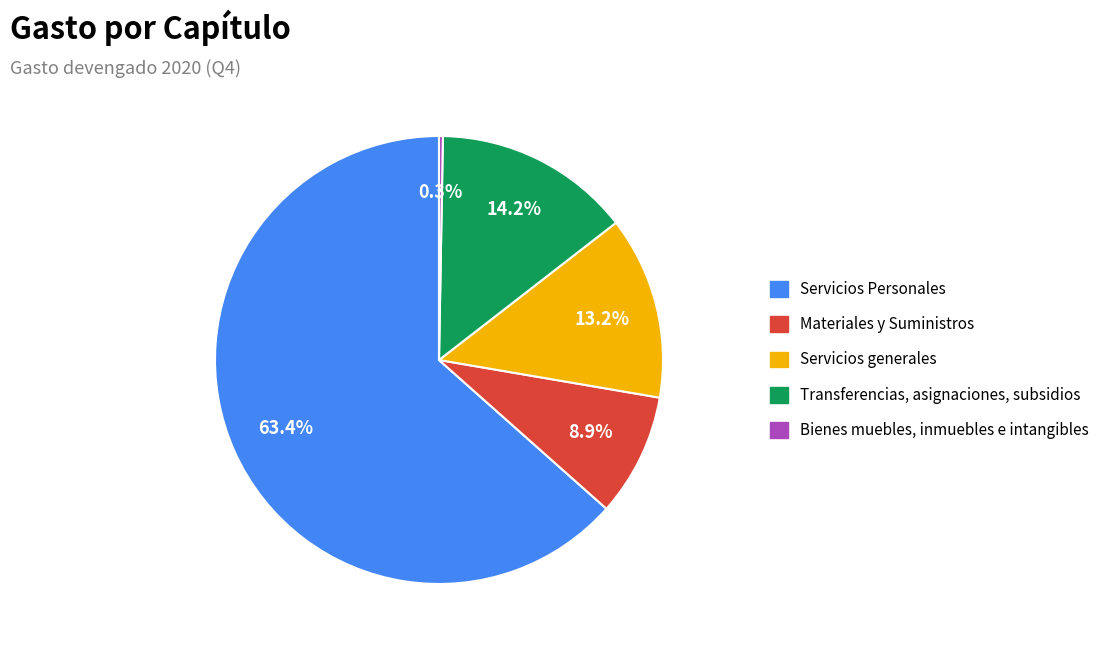

To the nearest percent, what is the difference between the largest and smallest slice percentages?

63%